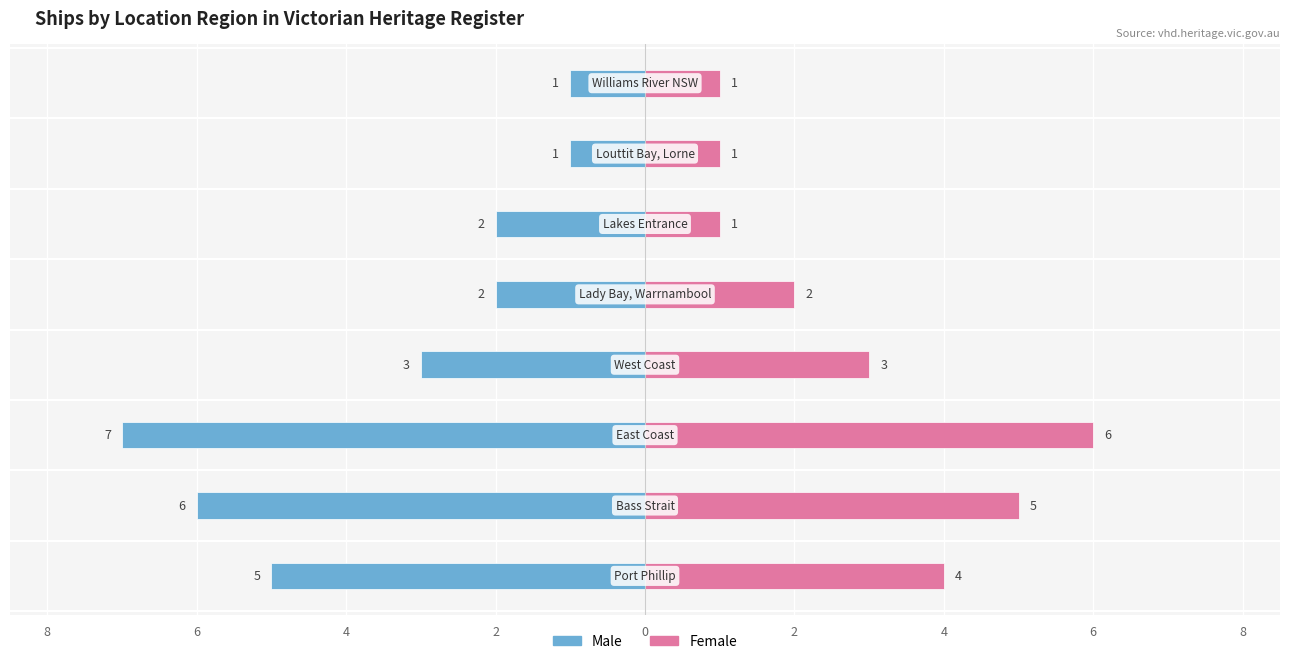

What are all the series names shown in the legend?

Male, Female